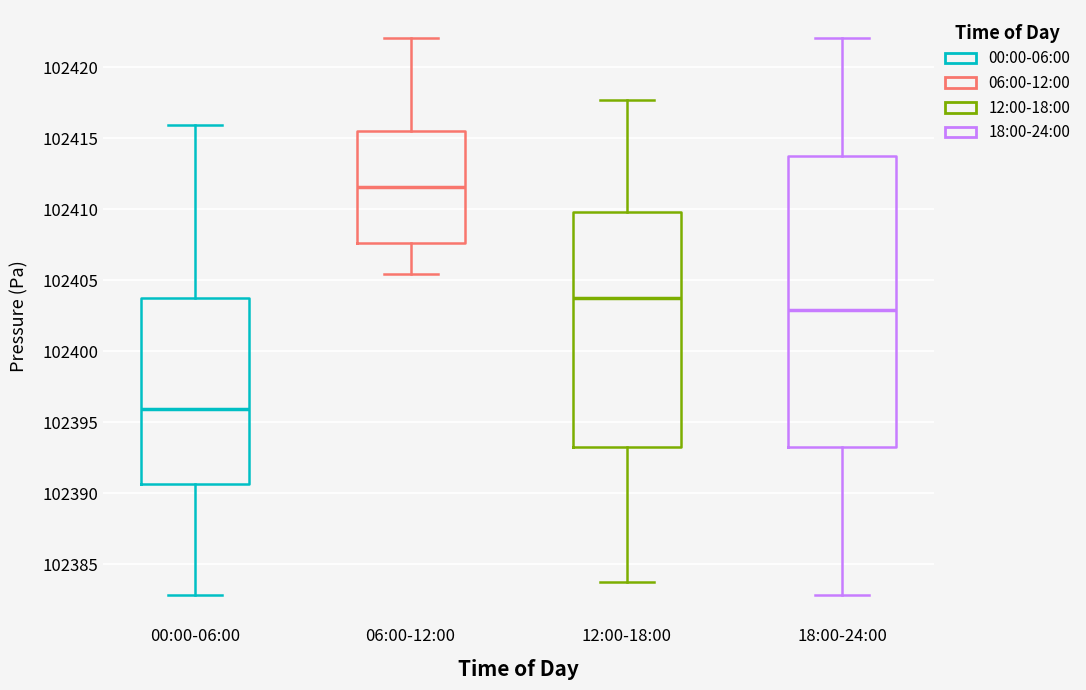

Reading left to right, read every box against the y-axis: the position of its median line, the range the box covers, and the ends of its whiskers. The values are not printed on the chart, so give them approximately, as read against the axis.

00:00-06:00: median 102396.0, box 102390.5 to 102404.0, whiskers 102383.0 to 102416.0
06:00-12:00: median 102411.5, box 102407.5 to 102415.5, whiskers 102405.5 to 102422.0
12:00-18:00: median 102404.0, box 102393.5 to 102410.0, whiskers 102383.5 to 102417.5
18:00-24:00: median 102403.0, box 102393.5 to 102414.0, whiskers 102383.0 to 102422.0